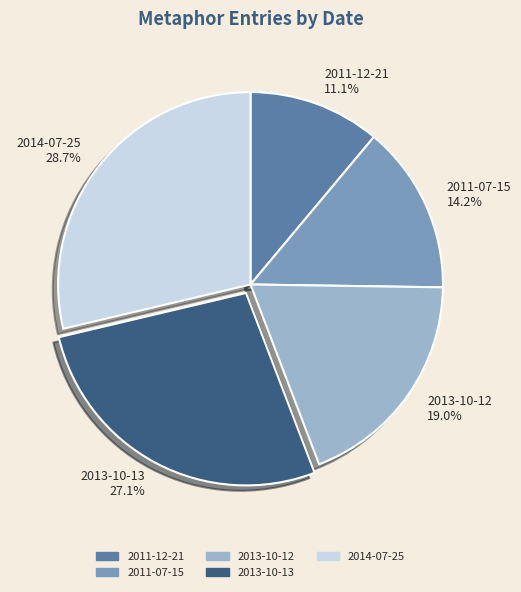

Is 2011-07-15 the majority of the pie?

No